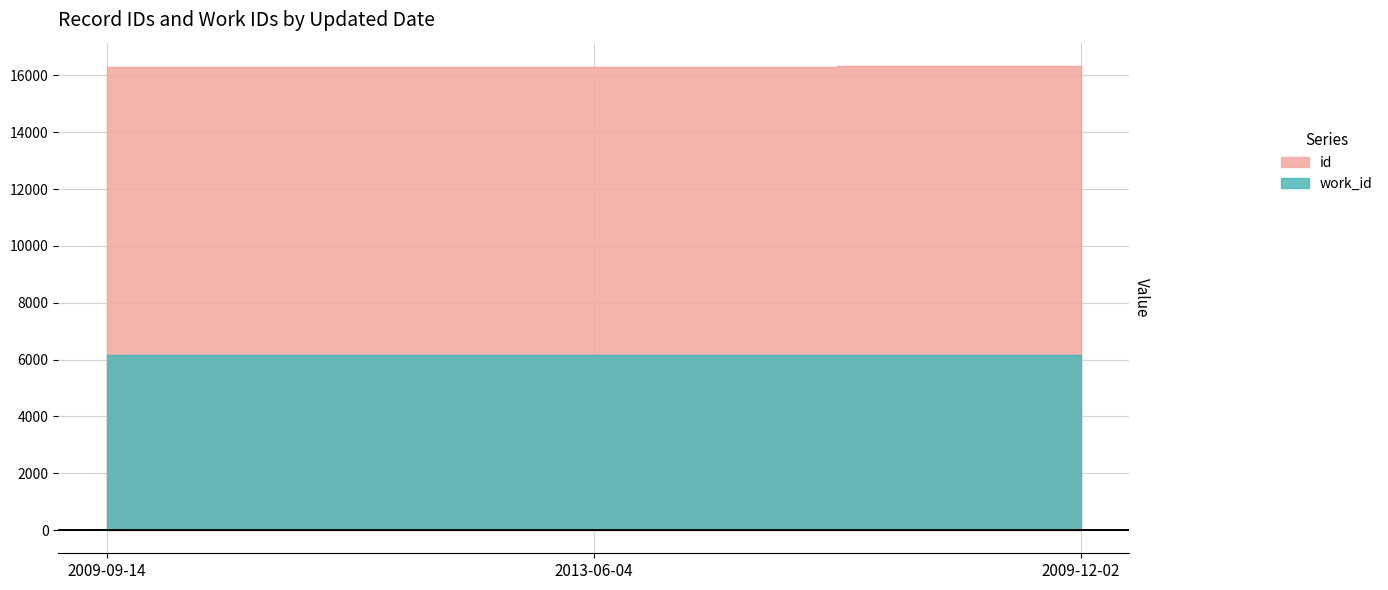

What is the smallest value displayed?

6163